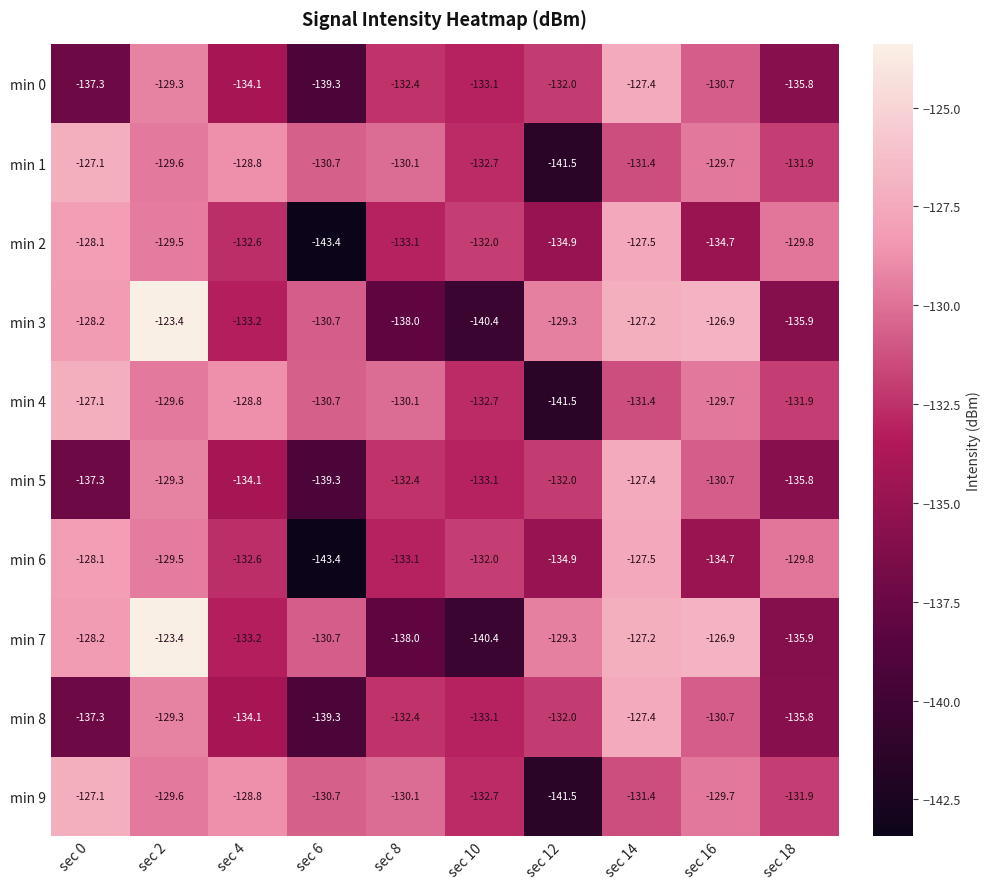

Which label corresponds to the largest value in the chart?

sec 2